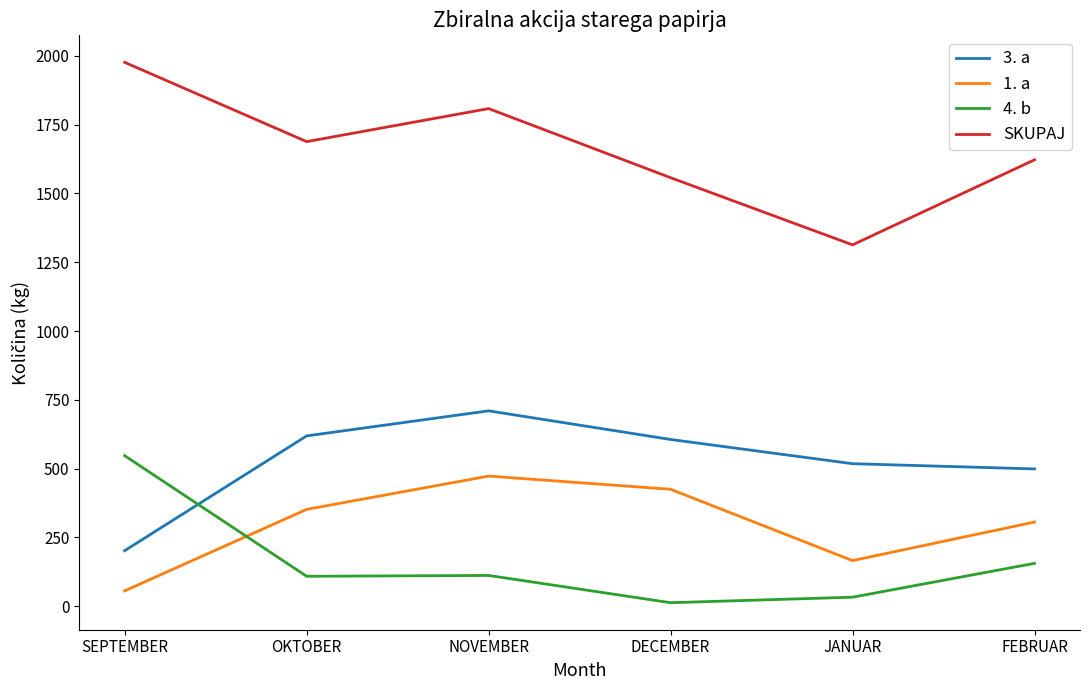

Which series has the largest range (max minus min)?

SKUPAJ